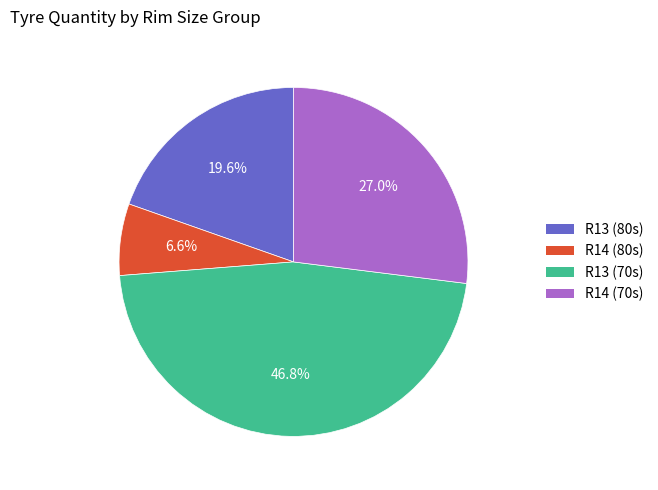

Is there a majority slice in this chart?

No